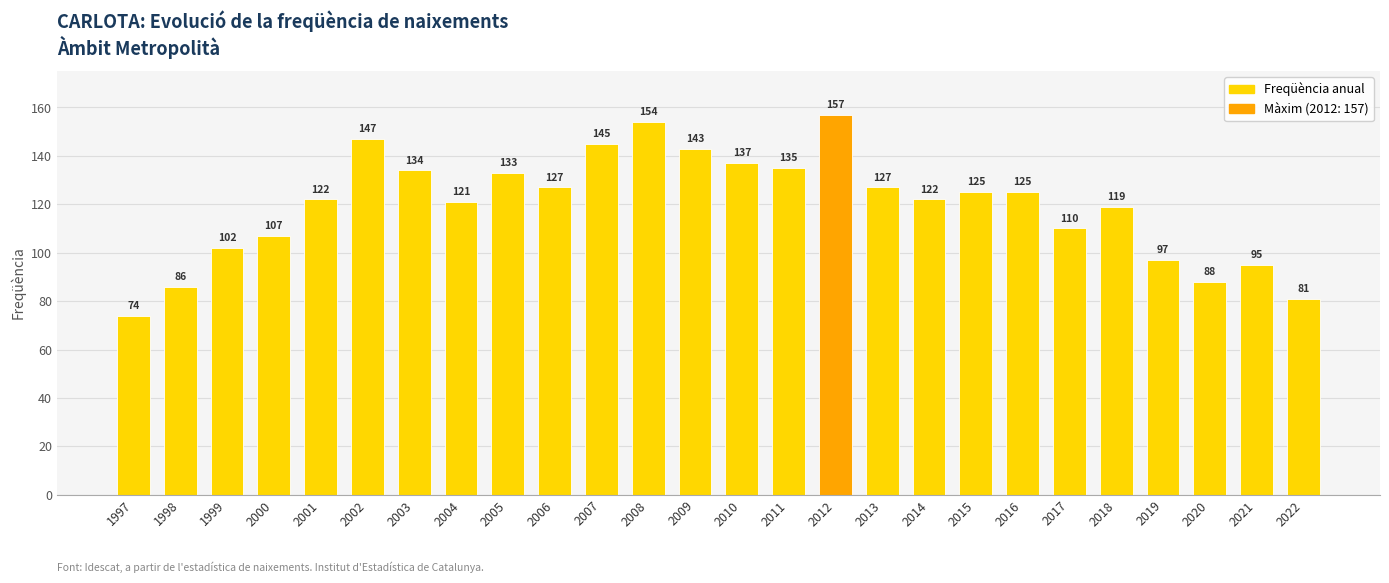

How many distinct data groups are displayed?

1